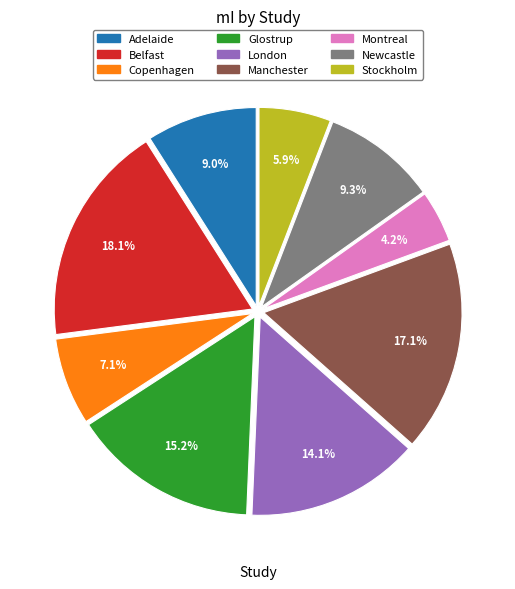

Which has a higher value, Montreal or Adelaide?

Adelaide